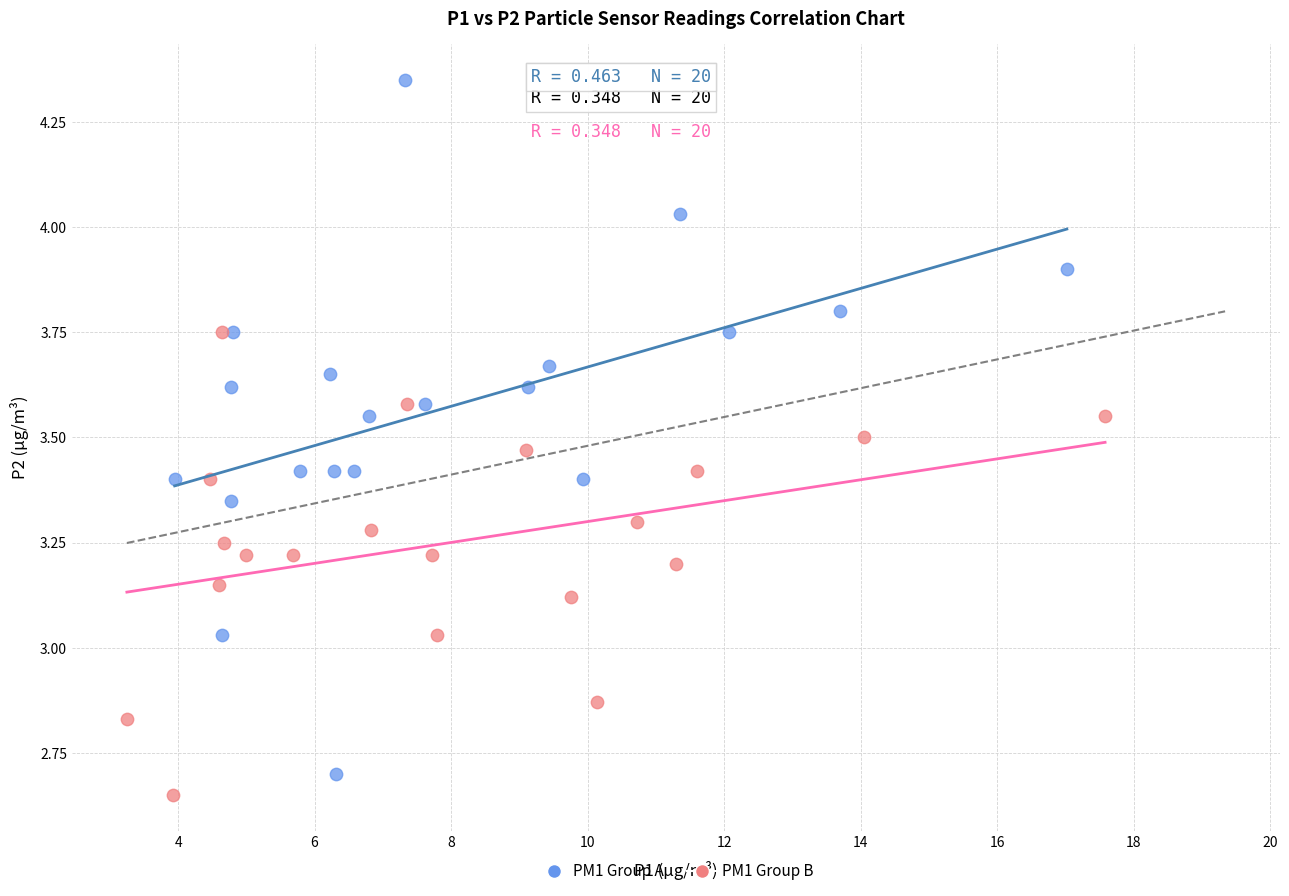

Which series has the largest Y range (max minus min)?

PM1 Group A